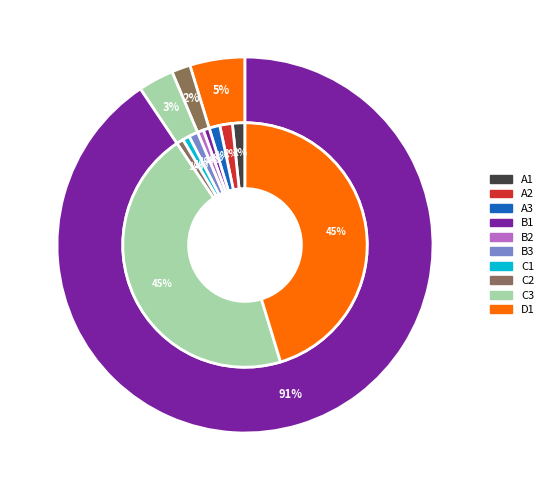

What portion of the pie excludes 34?

97.2%